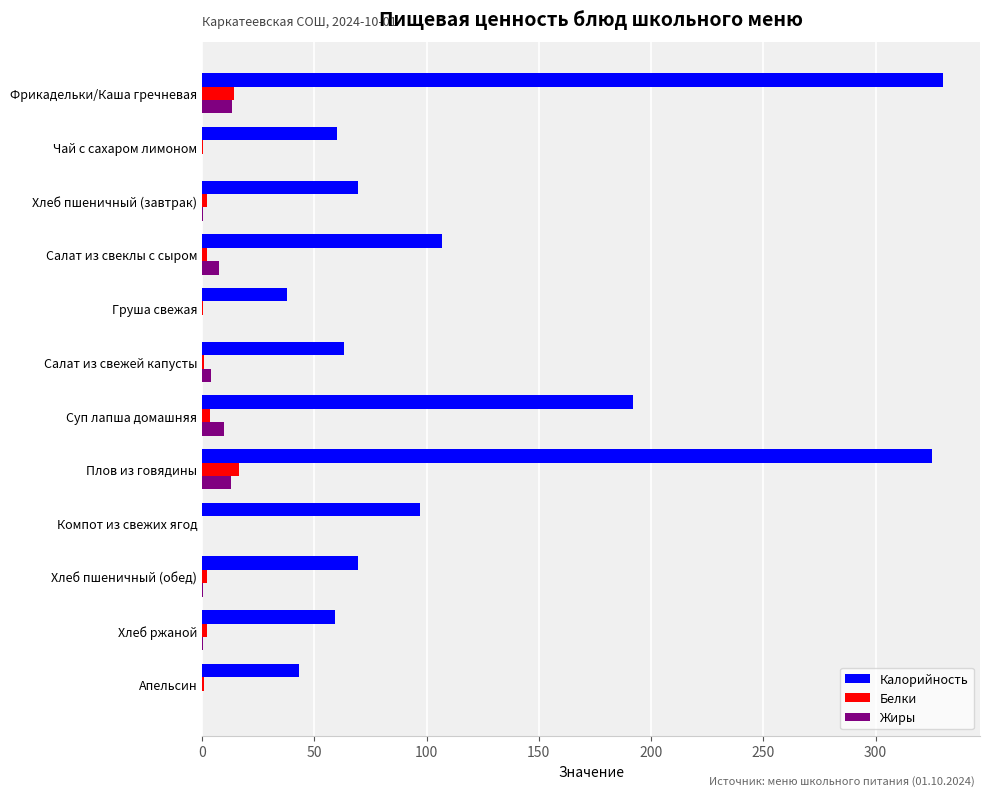

Between Хлеб пшеничный (завтрак) and Груша свежая, which series saw the biggest shift?

Калорийность